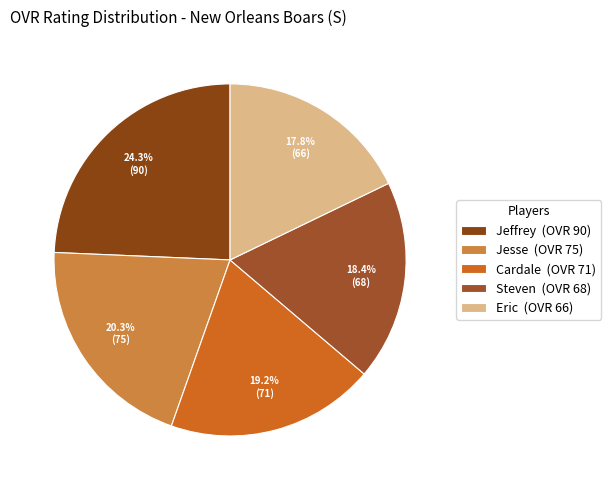

To the nearest percent, what is the difference between the largest and smallest slice percentages?

6%